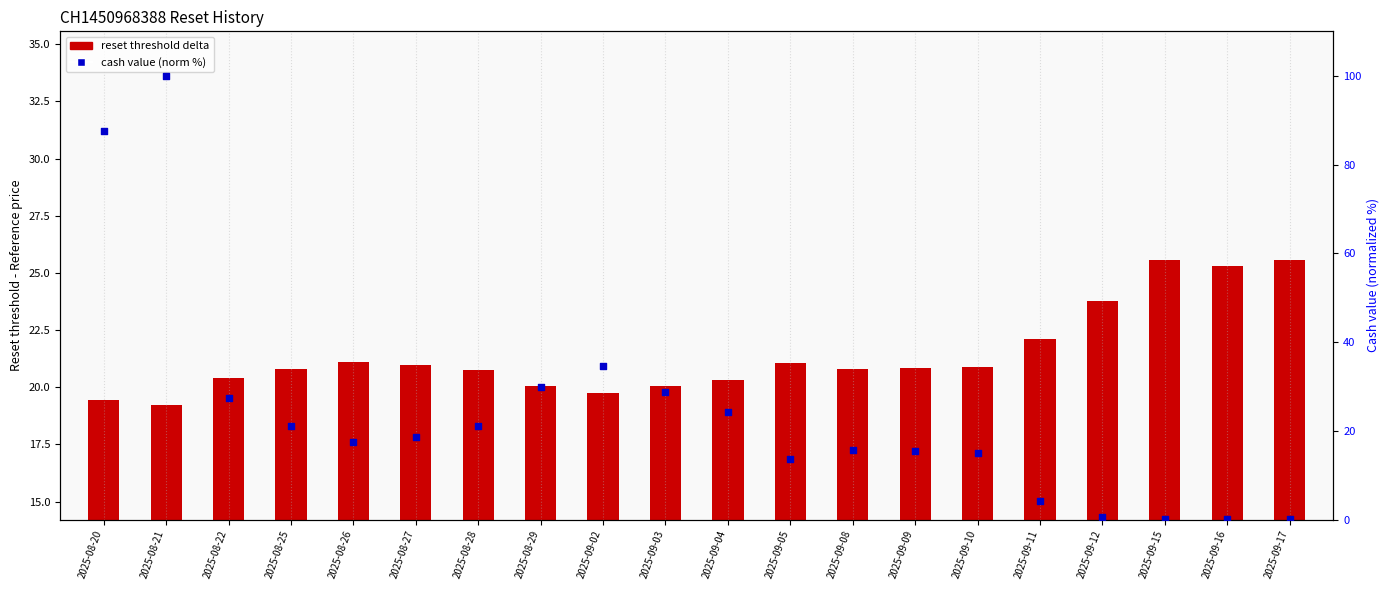

Which series contains the highest Y value?

cash value (norm %)